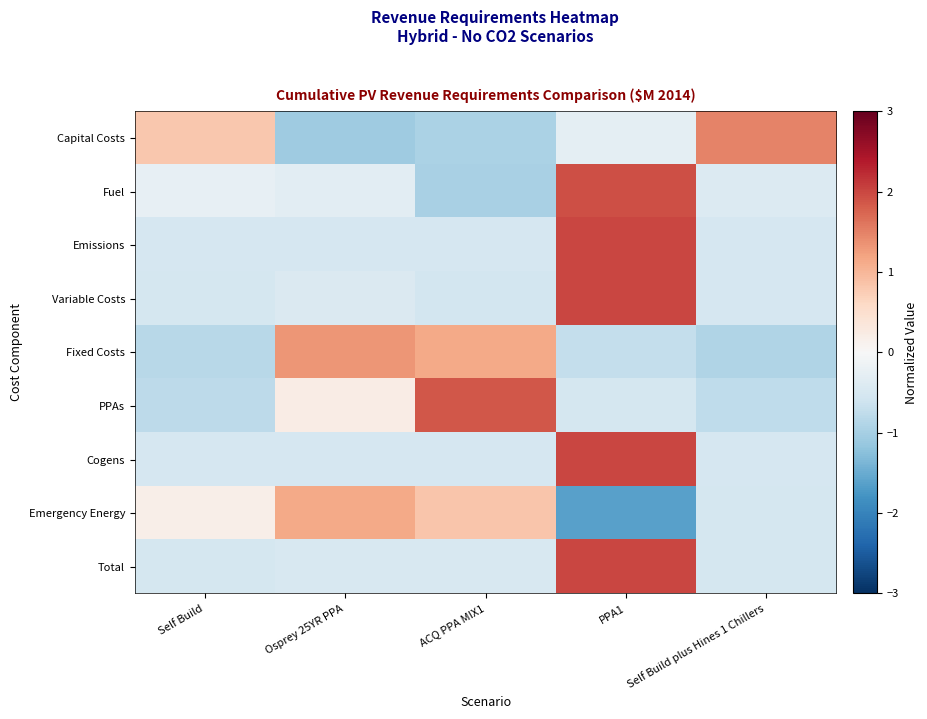

At which category is the sum across all series the highest?

PPA1